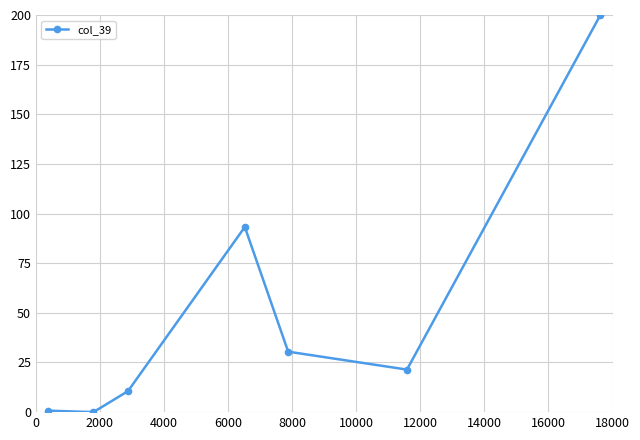

True or false: there are more than 0 points higher than both neighbors.

True